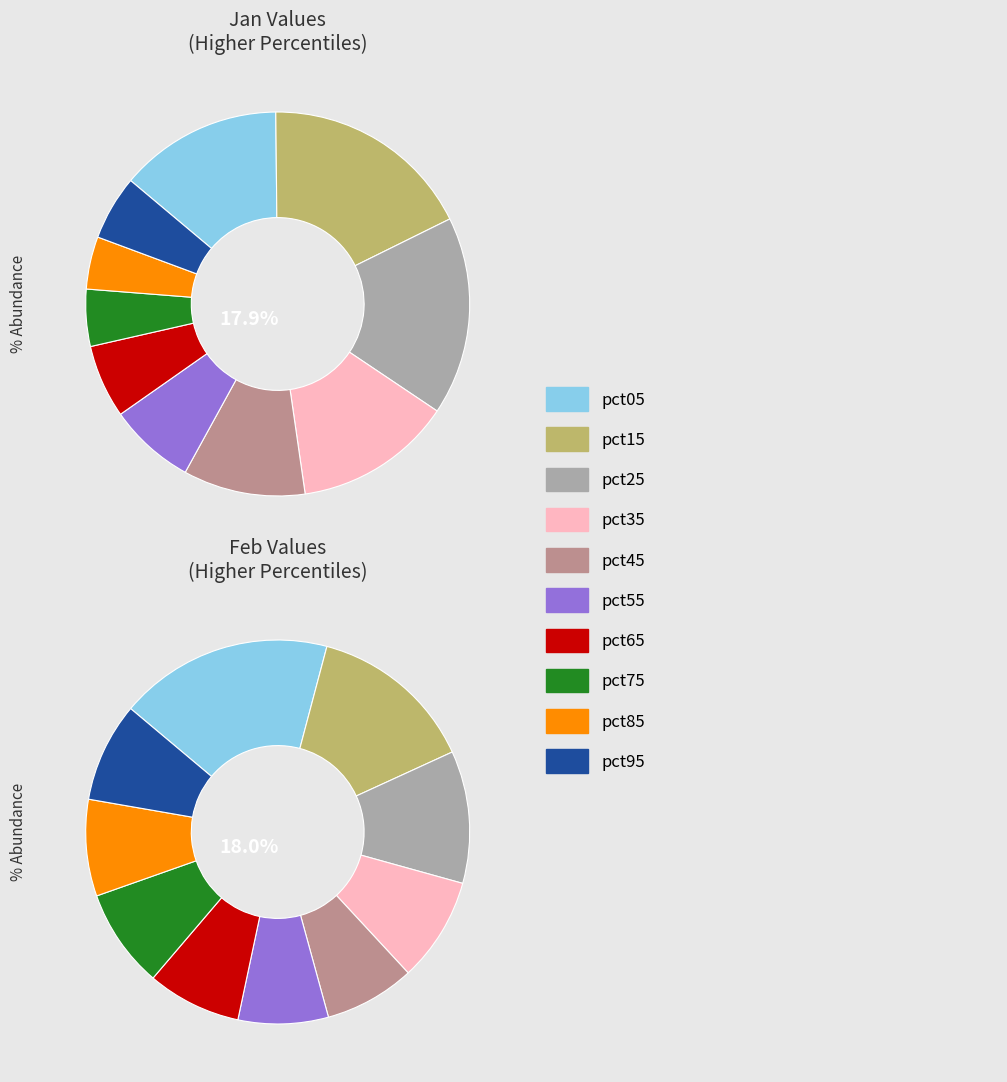

To the nearest percent, what portion does 8 represent?

8%